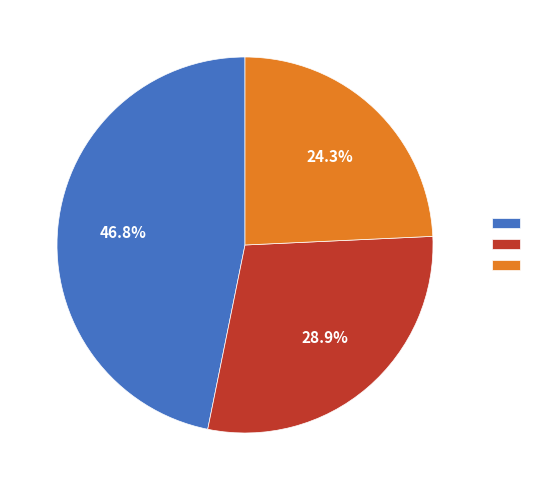

How many slices are in this pie chart?

3